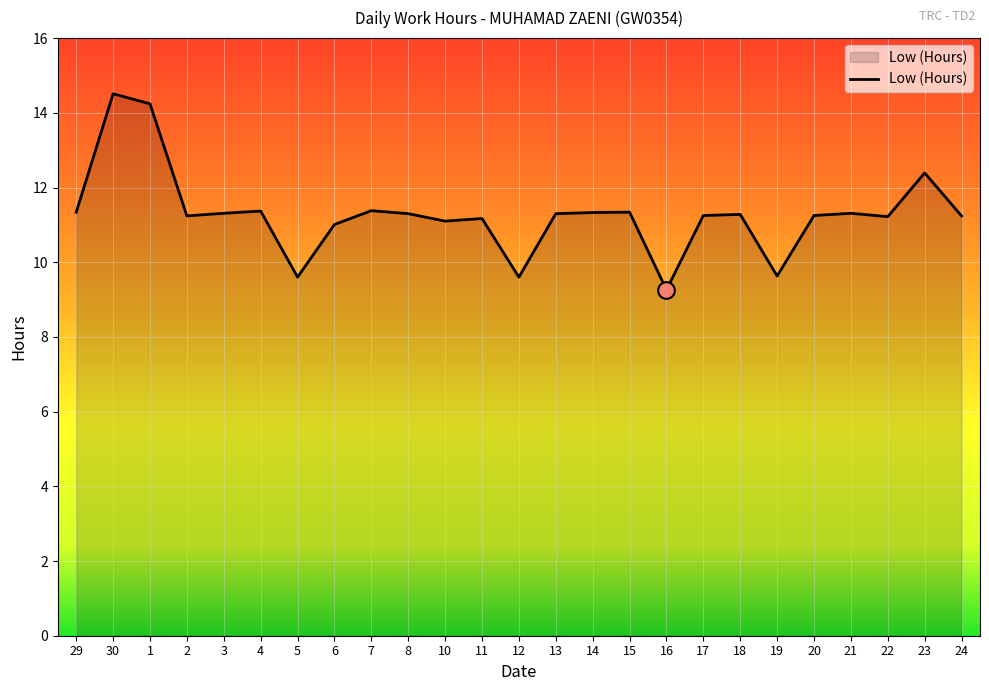

Between 12 and 15, which is larger?

15